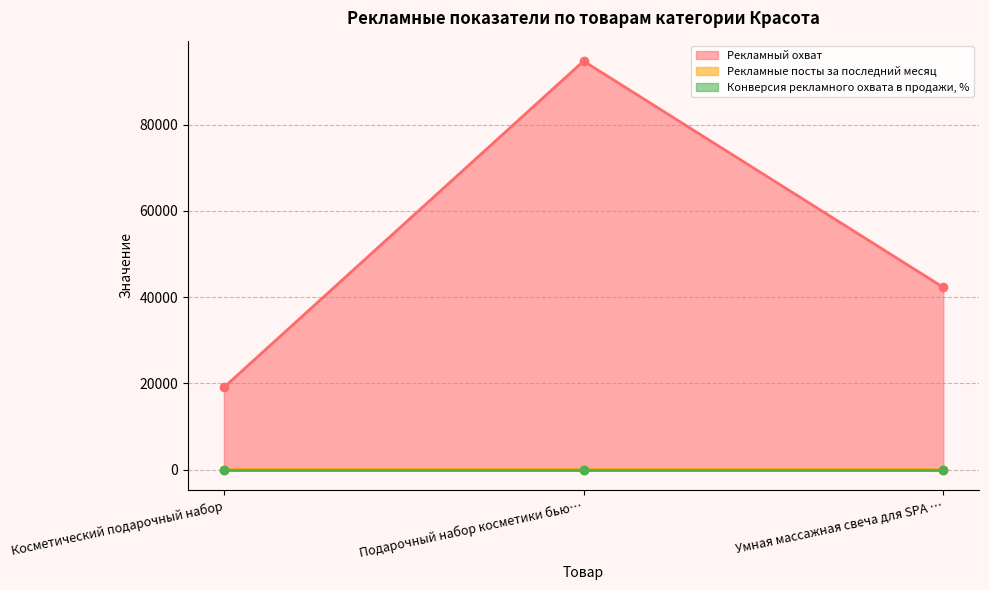

Rank the categories by Рекламный охват value from highest to lowest.

Подарочный набор косметики бью…, Умная массажная свеча для SPA …, Косметический подарочный набор